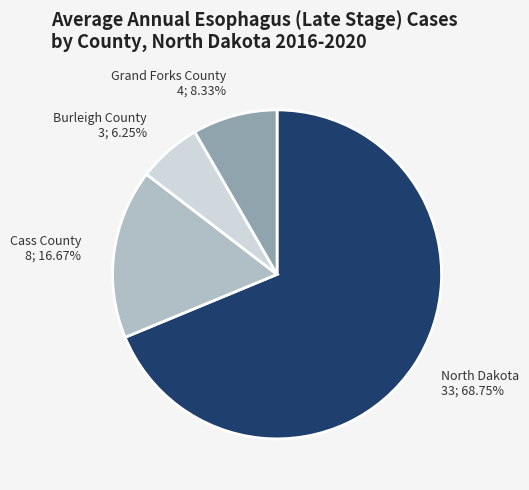

To the nearest percent, what is the difference between the largest and smallest slice percentages?

62%